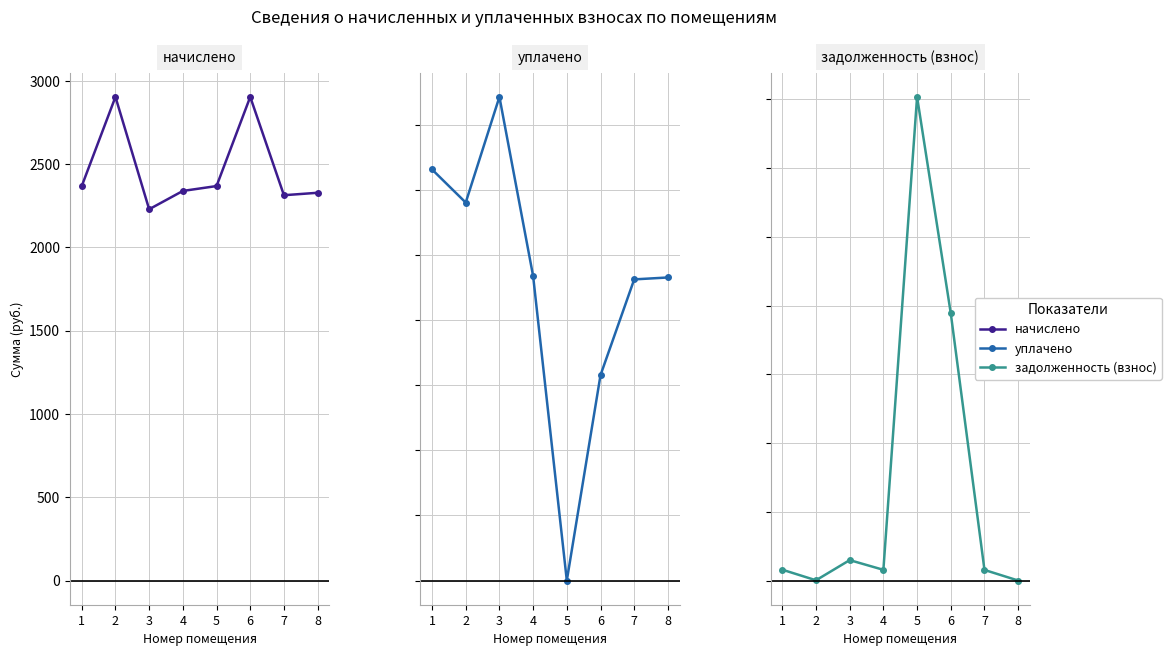

What value does the начислено series have at 8?

2327.9